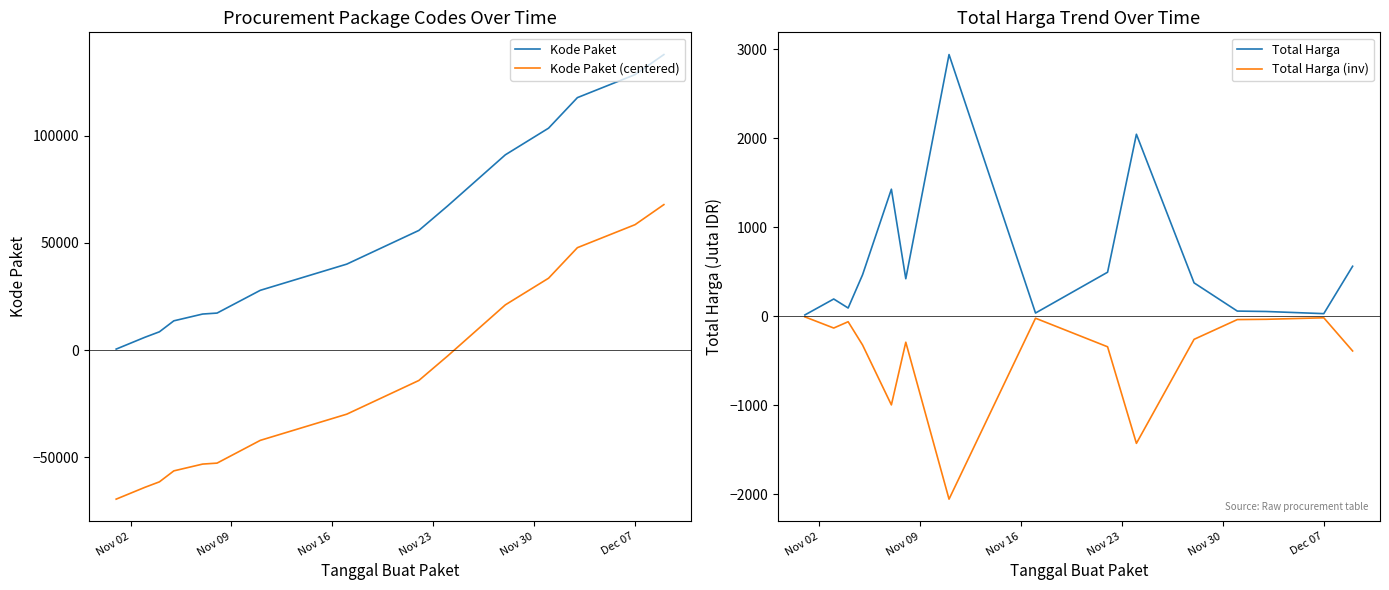

True or false: Kode Paket and Kode Paket (centered) cross at least once.

False